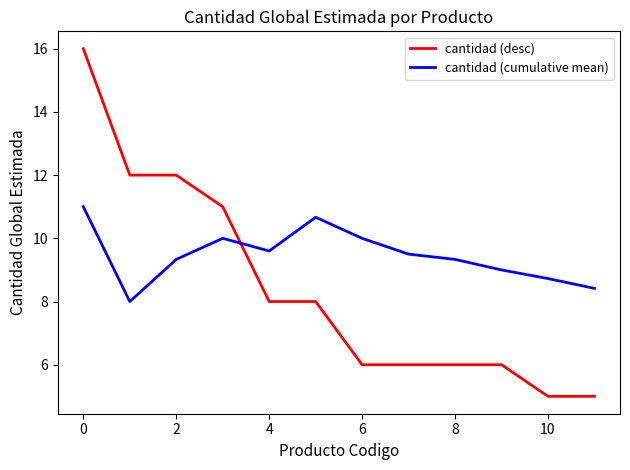

List the series in order of their overall mean, lowest first.

cantidad (desc), cantidad (cumulative mean)